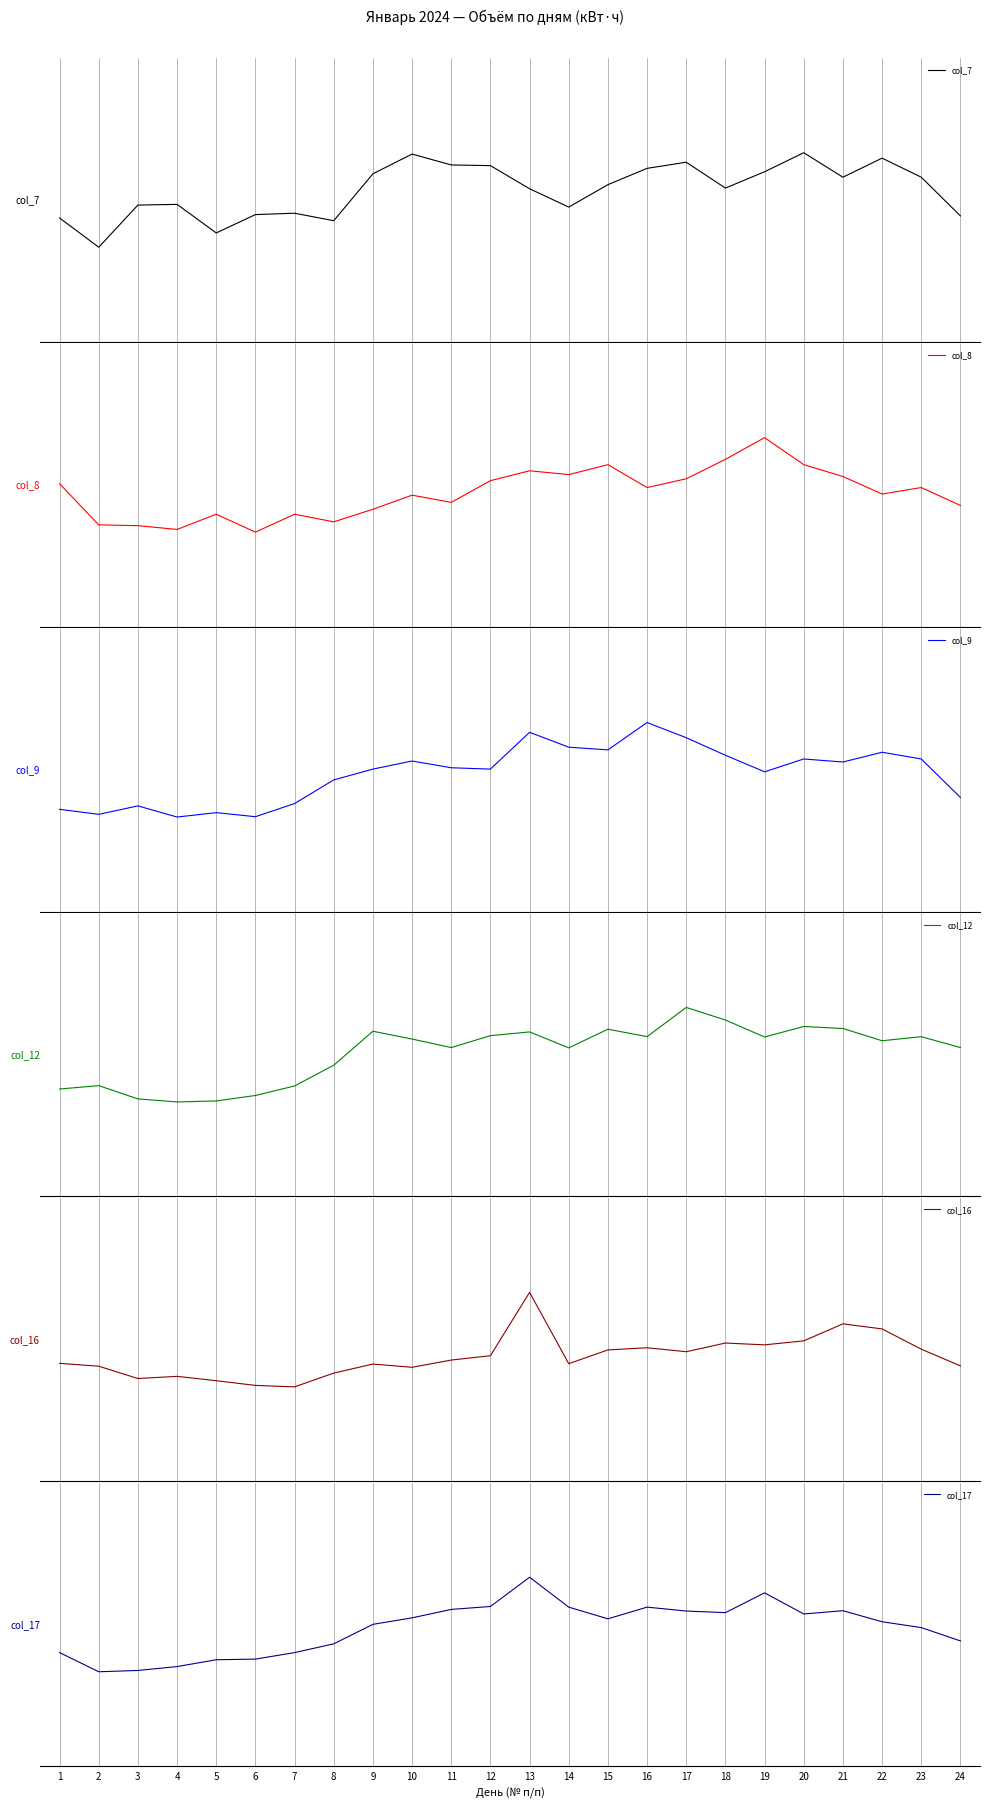

Which label corresponds to the smallest value in the chart?

2